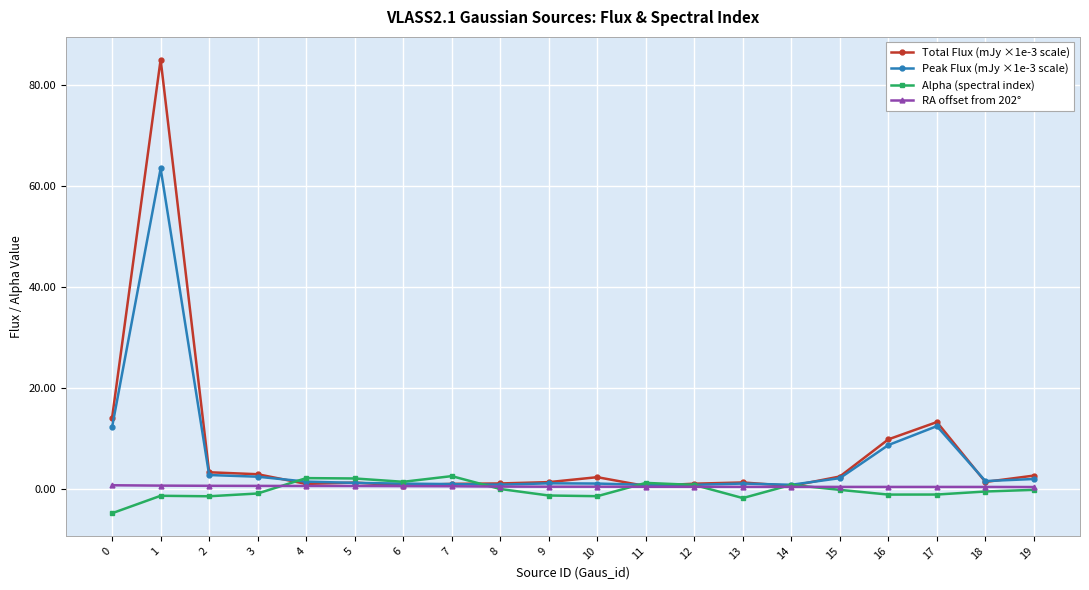

What is the value of the RA offset from 202° point at the 3rd from the left?

0.6